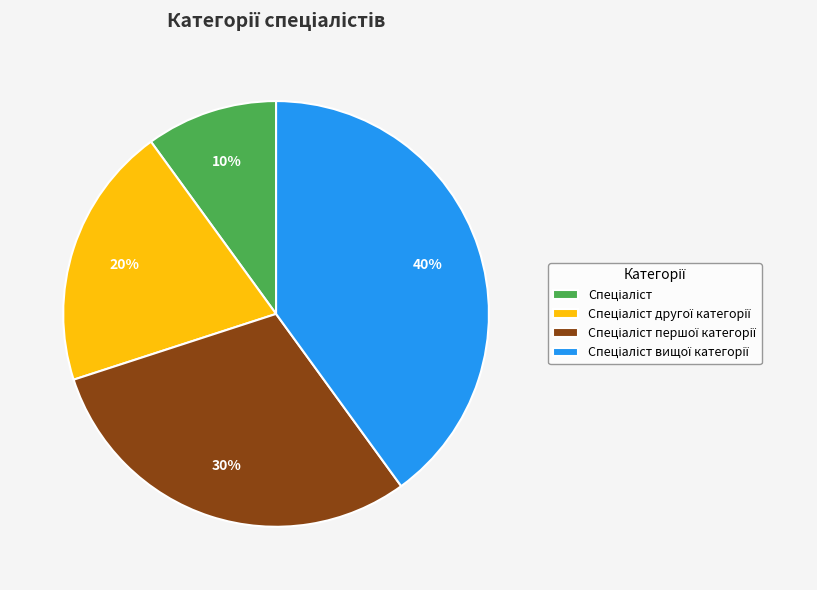

Count the number of slices in the pie.

4